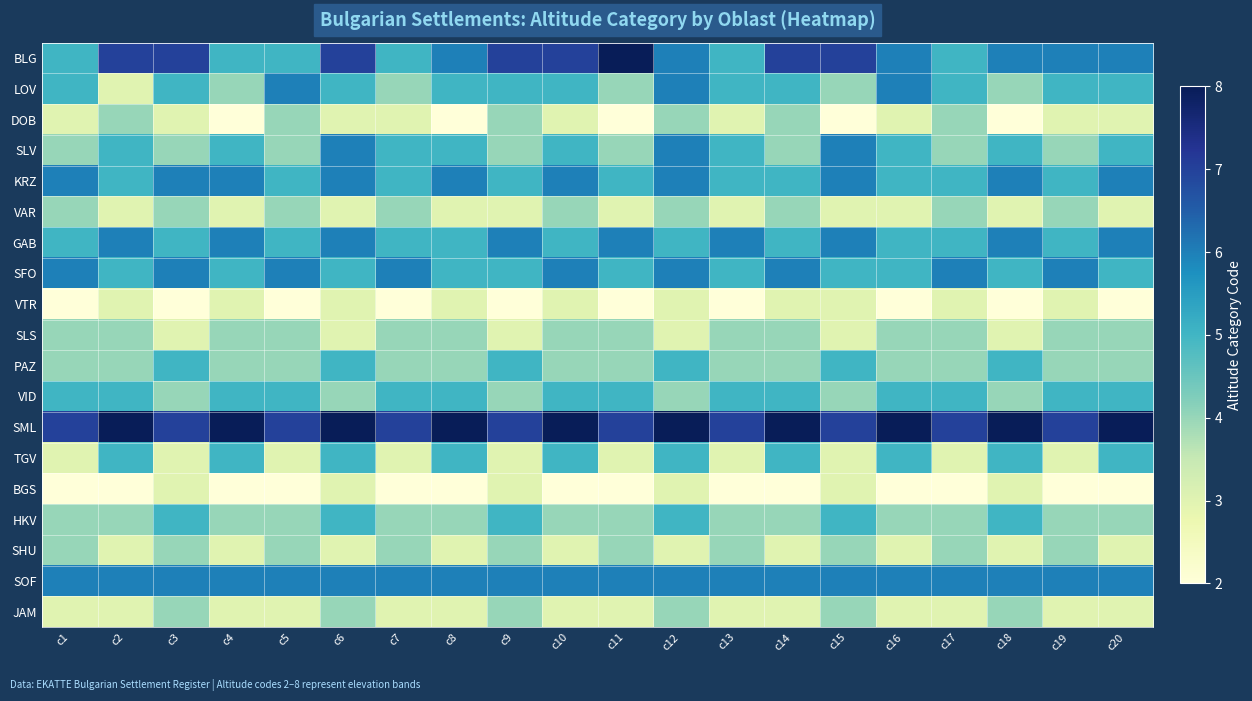

Reading left to right, list all the values displayed in this chart.

BLG: c1=5	c2=7	c3=7	c4=5	c5=5	c6=7	c7=5	c8=6	c9=7	c10=7	c11=8	c12=6	c13=5	c14=7	c15=7	c16=6	c17=5	c18=6	c19=6	c20=6
LOV: c1=5	c2=3	c3=5	c4=4	c5=6	c6=5	c7=4	c8=5	c9=5	c10=5	c11=4	c12=6	c13=5	c14=5	c15=4	c16=6	c17=5	c18=4	c19=5	c20=5
DOB: c1=3	c2=4	c3=3	c4=2	c5=4	c6=3	c7=3	c8=2	c9=4	c10=3	c11=2	c12=4	c13=3	c14=4	c15=2	c16=3	c17=4	c18=2	c19=3	c20=3
SLV: c1=4	c2=5	c3=4	c4=5	c5=4	c6=6	c7=5	c8=5	c9=4	c10=5	c11=4	c12=6	c13=5	c14=4	c15=6	c16=5	c17=4	c18=5	c19=4	c20=5
KRZ: c1=6	c2=5	c3=6	c4=6	c5=5	c6=6	c7=5	c8=6	c9=5	c10=6	c11=5	c12=6	c13=5	c14=5	c15=6	c16=5	c17=5	c18=6	c19=5	c20=6
VAR: c1=4	c2=3	c3=4	c4=3	c5=4	c6=3	c7=4	c8=3	c9=3	c10=4	c11=3	c12=4	c13=3	c14=4	c15=3	c16=3	c17=4	c18=3	c19=4	c20=3
GAB: c1=5	c2=6	c3=5	c4=6	c5=5	c6=6	c7=5	c8=5	c9=6	c10=5	c11=6	c12=5	c13=6	c14=5	c15=6	c16=5	c17=5	c18=6	c19=5	c20=6
SFO: c1=6	c2=5	c3=6	c4=5	c5=6	c6=5	c7=6	c8=5	c9=5	c10=6	c11=5	c12=6	c13=5	c14=6	c15=5	c16=5	c17=6	c18=5	c19=6	c20=5
VTR: c1=2	c2=3	c3=2	c4=3	c5=2	c6=3	c7=2	c8=3	c9=2	c10=3	c11=2	c12=3	c13=2	c14=3	c15=3	c16=2	c17=3	c18=2	c19=3	c20=2
SLS: c1=4	c2=4	c3=3	c4=4	c5=4	c6=3	c7=4	c8=4	c9=3	c10=4	c11=4	c12=3	c13=4	c14=4	c15=3	c16=4	c17=4	c18=3	c19=4	c20=4
PAZ: c1=4	c2=4	c3=5	c4=4	c5=4	c6=5	c7=4	c8=4	c9=5	c10=4	c11=4	c12=5	c13=4	c14=4	c15=5	c16=4	c17=4	c18=5	c19=4	c20=4
VID: c1=5	c2=5	c3=4	c4=5	c5=5	c6=4	c7=5	c8=5	c9=4	c10=5	c11=5	c12=4	c13=5	c14=5	c15=4	c16=5	c17=5	c18=4	c19=5	c20=5
SML: c1=7	c2=8	c3=7	c4=8	c5=7	c6=8	c7=7	c8=8	c9=7	c10=8	c11=7	c12=8	c13=7	c14=8	c15=7	c16=8	c17=7	c18=8	c19=7	c20=8
TGV: c1=3	c2=5	c3=3	c4=5	c5=3	c6=5	c7=3	c8=5	c9=3	c10=5	c11=3	c12=5	c13=3	c14=5	c15=3	c16=5	c17=3	c18=5	c19=3	c20=5
BGS: c1=2	c2=2	c3=3	c4=2	c5=2	c6=3	c7=2	c8=2	c9=3	c10=2	c11=2	c12=3	c13=2	c14=2	c15=3	c16=2	c17=2	c18=3	c19=2	c20=2
HKV: c1=4	c2=4	c3=5	c4=4	c5=4	c6=5	c7=4	c8=4	c9=5	c10=4	c11=4	c12=5	c13=4	c14=4	c15=5	c16=4	c17=4	c18=5	c19=4	c20=4
SHU: c1=4	c2=3	c3=4	c4=3	c5=4	c6=3	c7=4	c8=3	c9=4	c10=3	c11=4	c12=3	c13=4	c14=3	c15=4	c16=3	c17=4	c18=3	c19=4	c20=3
SOF: c1=6	c2=6	c3=6	c4=6	c5=6	c6=6	c7=6	c8=6	c9=6	c10=6	c11=6	c12=6	c13=6	c14=6	c15=6	c16=6	c17=6	c18=6	c19=6	c20=6
JAM: c1=3	c2=3	c3=4	c4=3	c5=3	c6=4	c7=3	c8=3	c9=4	c10=3	c11=3	c12=4	c13=3	c14=3	c15=4	c16=3	c17=3	c18=4	c19=3	c20=3